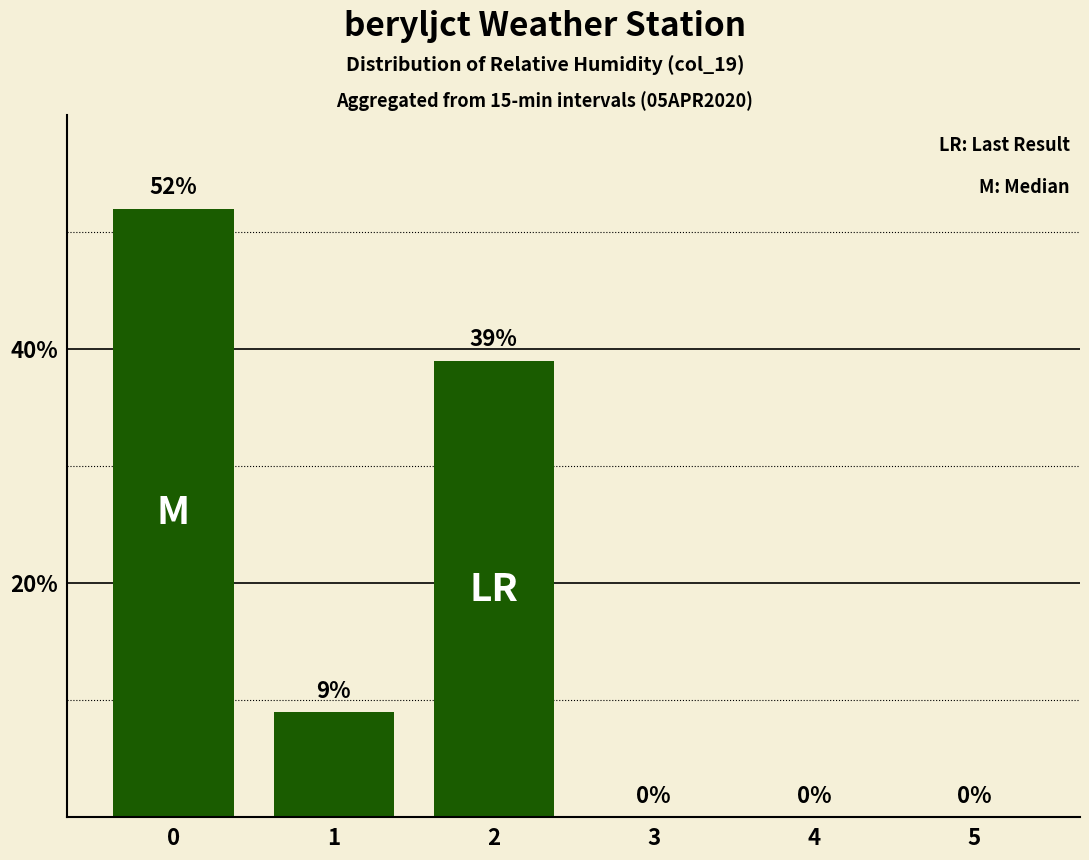

What is the sum of all values?

100